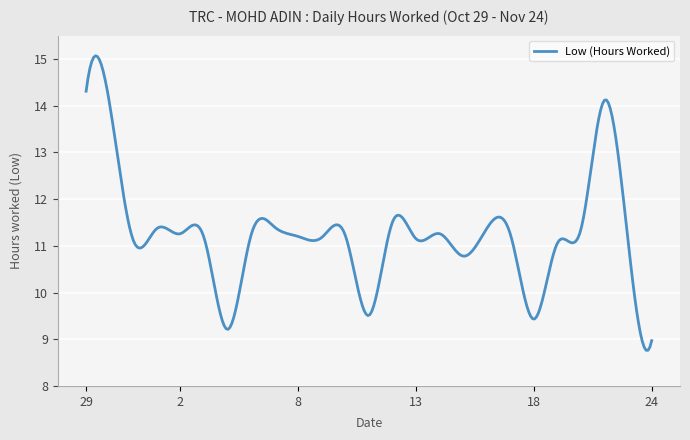

True or false: the data has more than 1 interior local peaks.

True